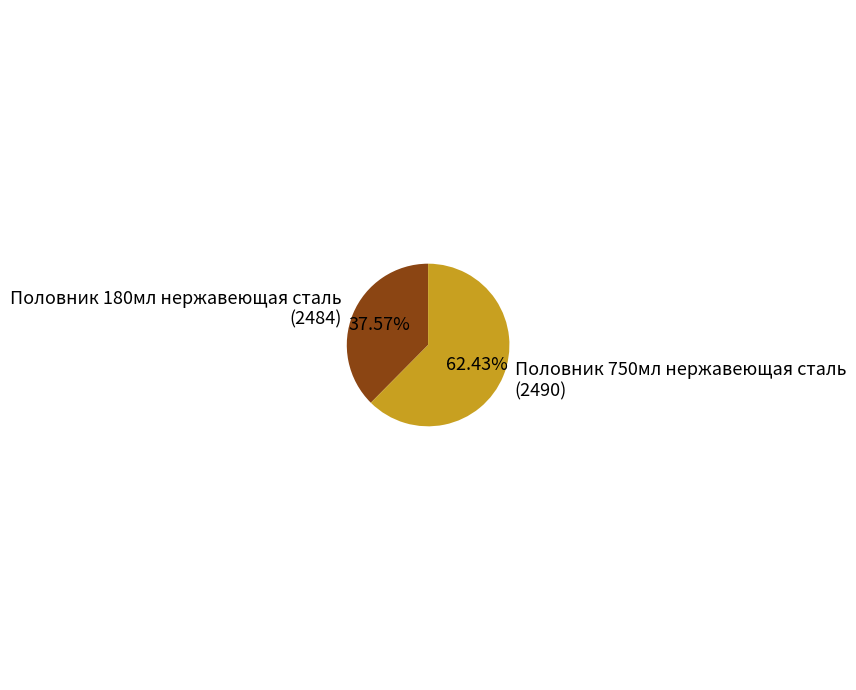

Between Половник 180мл нержавеющая сталь (2484) and Половник 750мл нержавеющая сталь (2490), which is larger?

Половник 750мл нержавеющая сталь (2490)